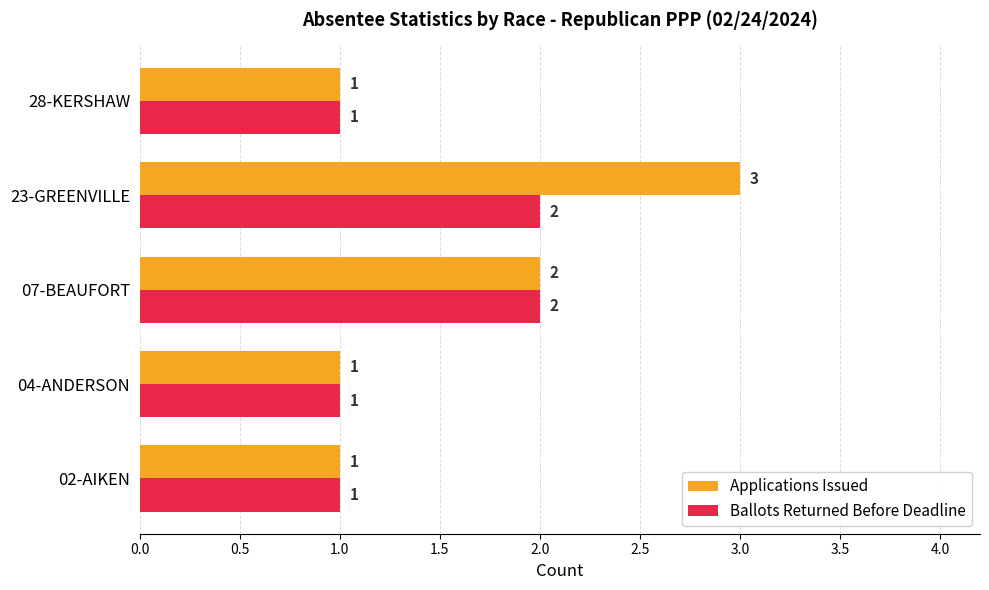

What is the sum of all Ballots Returned Before Deadline values?

7